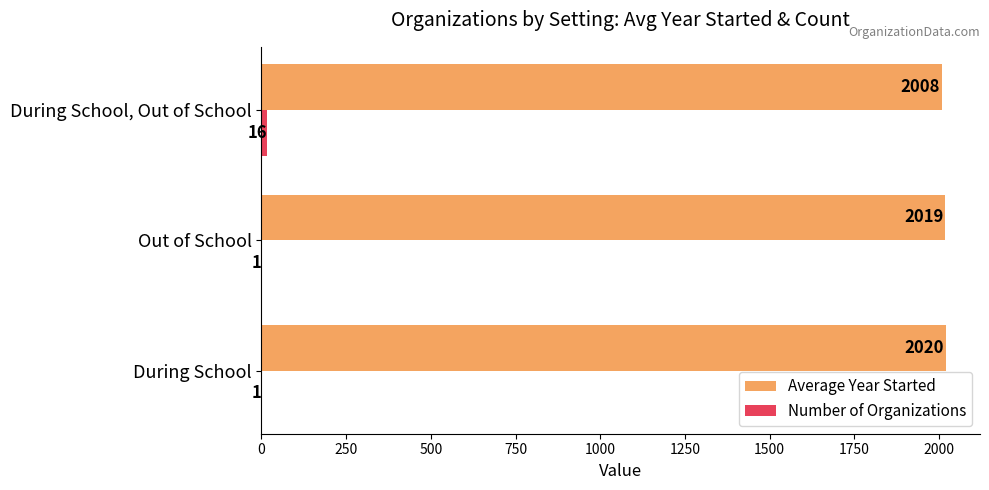

How many series are shown in this chart?

2